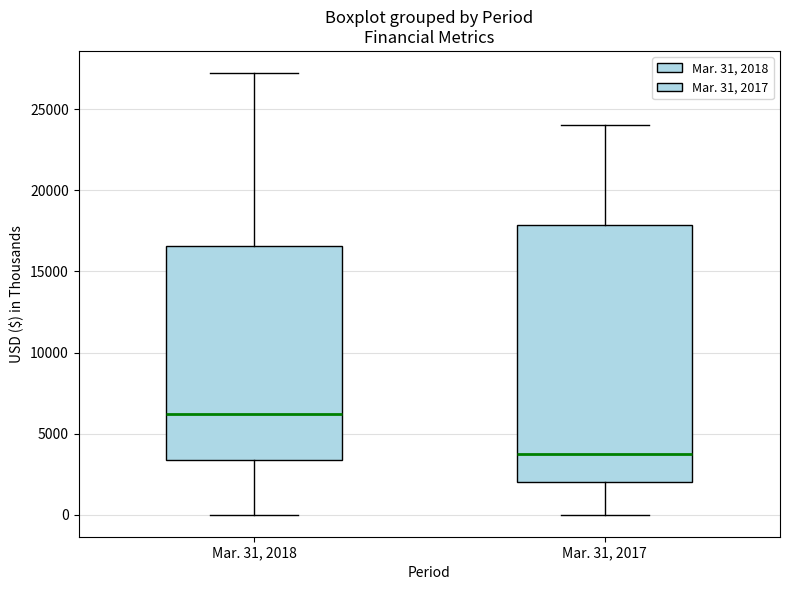

Reading left to right, transcribe this box plot: for each box, give where its median line is, the range the box spans, and where its two whiskers end, as read against the y-axis. The values are not printed on the chart, so give them approximately, as read against the axis.

Mar. 31, 2018: median 6000, box 3500 to 16500, whiskers 0 to 27000
Mar. 31, 2017: median 4000, box 2000 to 18000, whiskers 0 to 24000